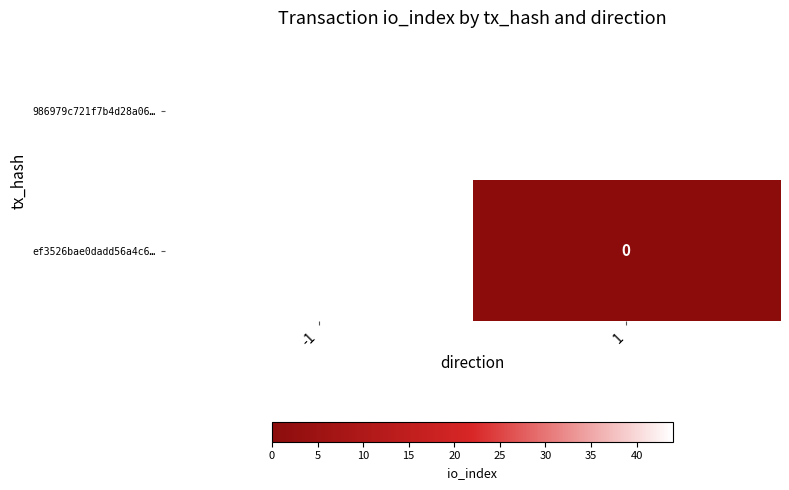

Is it true that 986979c721f7b4d28a06… equals 44 at -1?

True